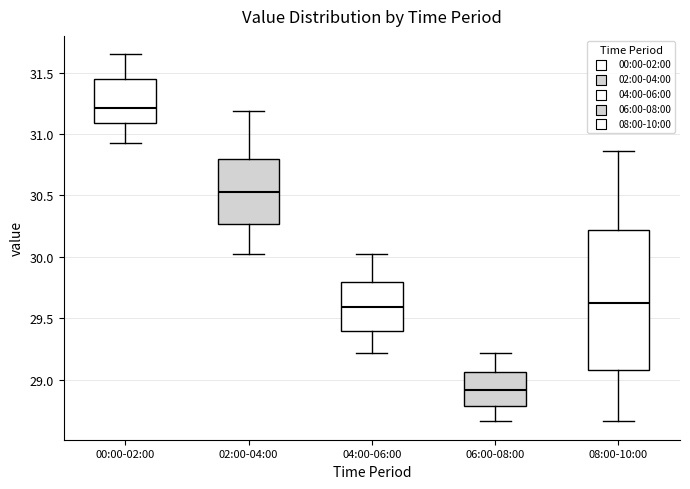

Reading left to right, read every box against the y-axis: the position of its median line, the range the box covers, and the ends of its whiskers. The values are not printed on the chart, so give them approximately, as read against the axis.

00:00-02:00: median 31.20, box 31.10 to 31.45, whiskers 30.95 to 31.65
02:00-04:00: median 30.55, box 30.25 to 30.80, whiskers 30.00 to 31.20
04:00-06:00: median 29.60, box 29.40 to 29.80, whiskers 29.20 to 30.00
06:00-08:00: median 28.90, box 28.80 to 29.05, whiskers 28.65 to 29.20
08:00-10:00: median 29.60, box 29.10 to 30.20, whiskers 28.65 to 30.85